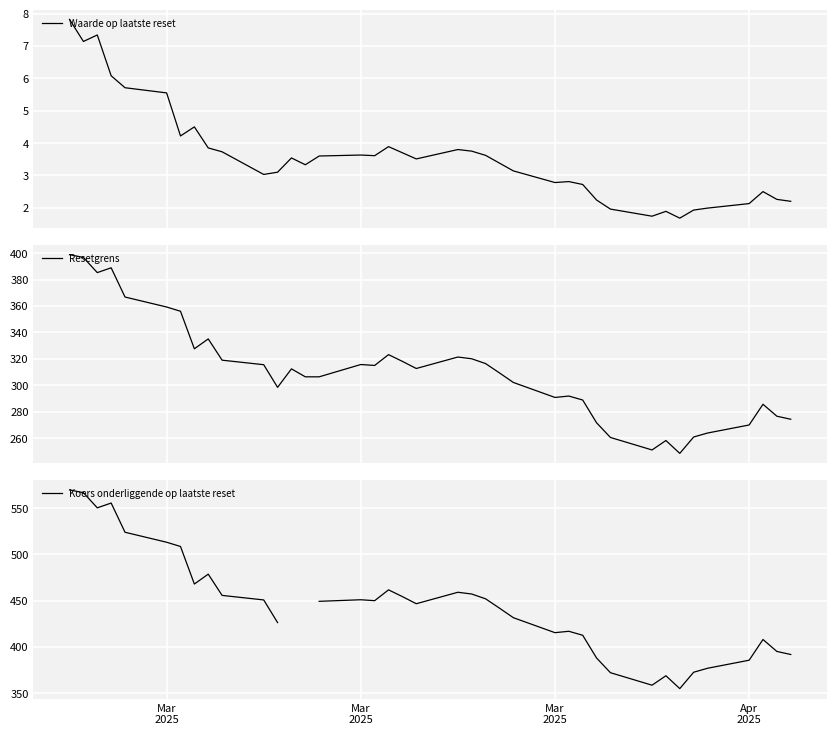

What is the highest value of the Resetgrens series?

398.9